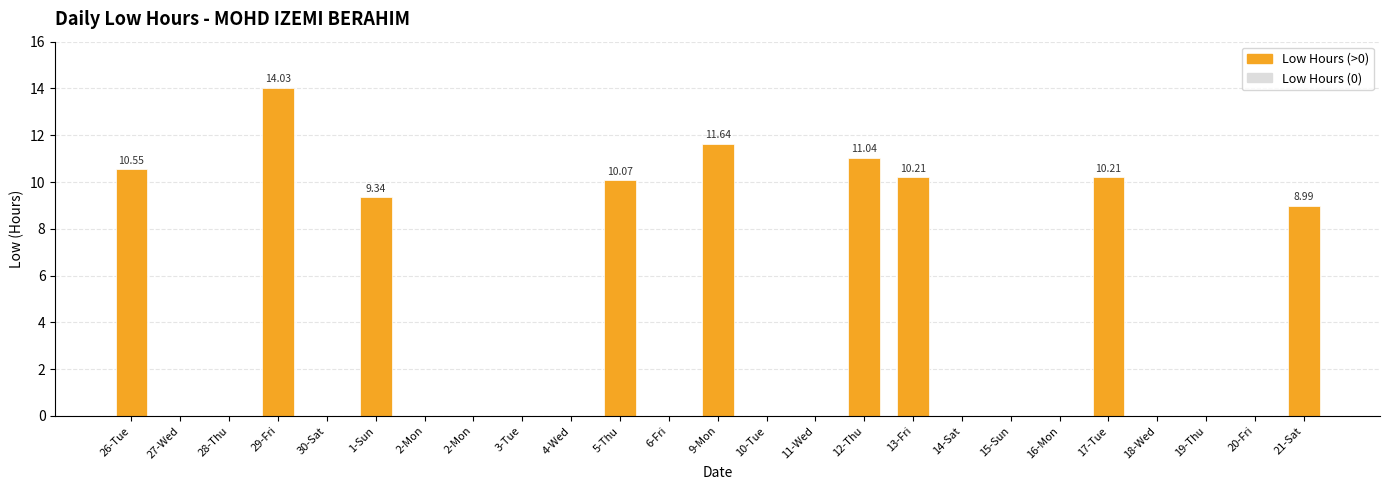

How many data points does each series have?

25